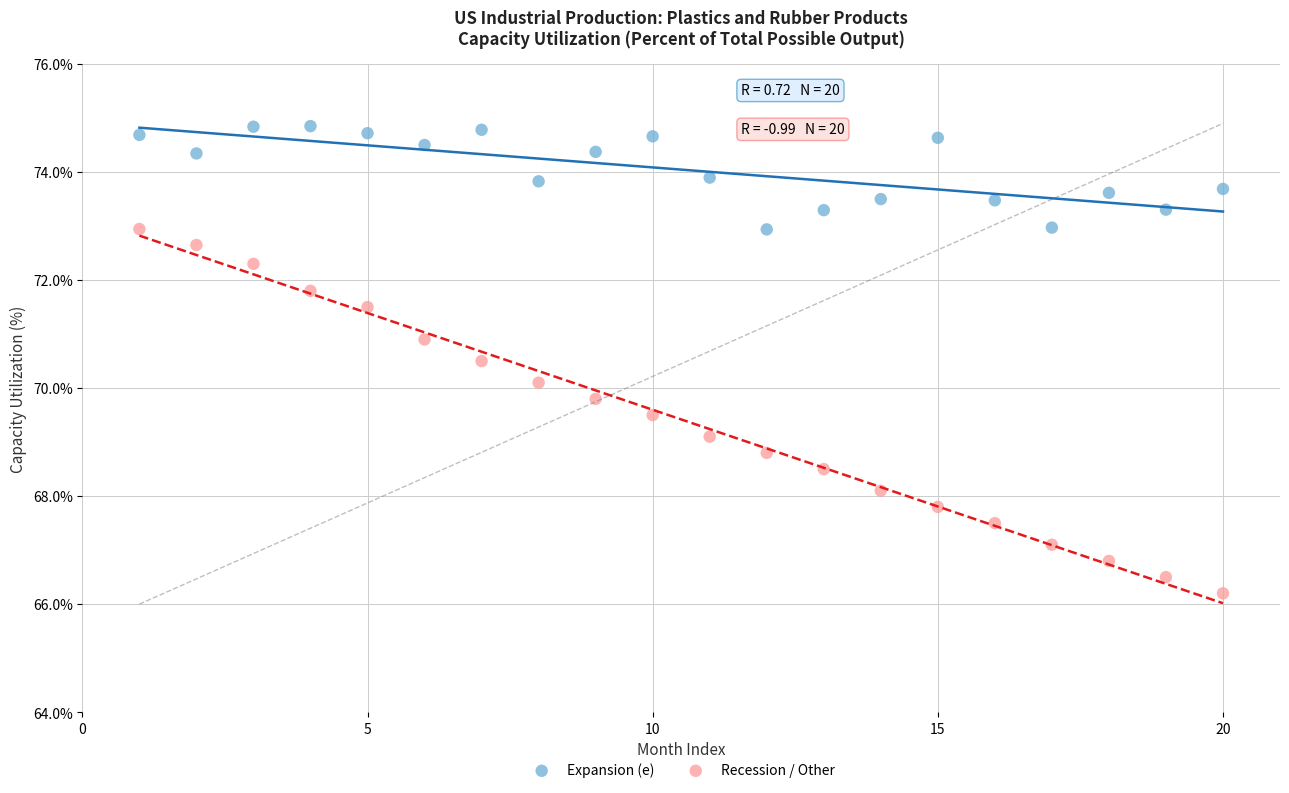

Which series reaches the maximum Y coordinate?

Expansion (e)